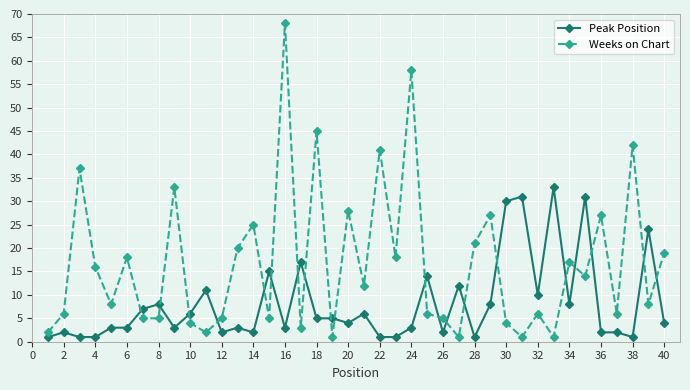

Which series ends up on top after the final intersection of Weeks on Chart and Peak Position?

Weeks on Chart